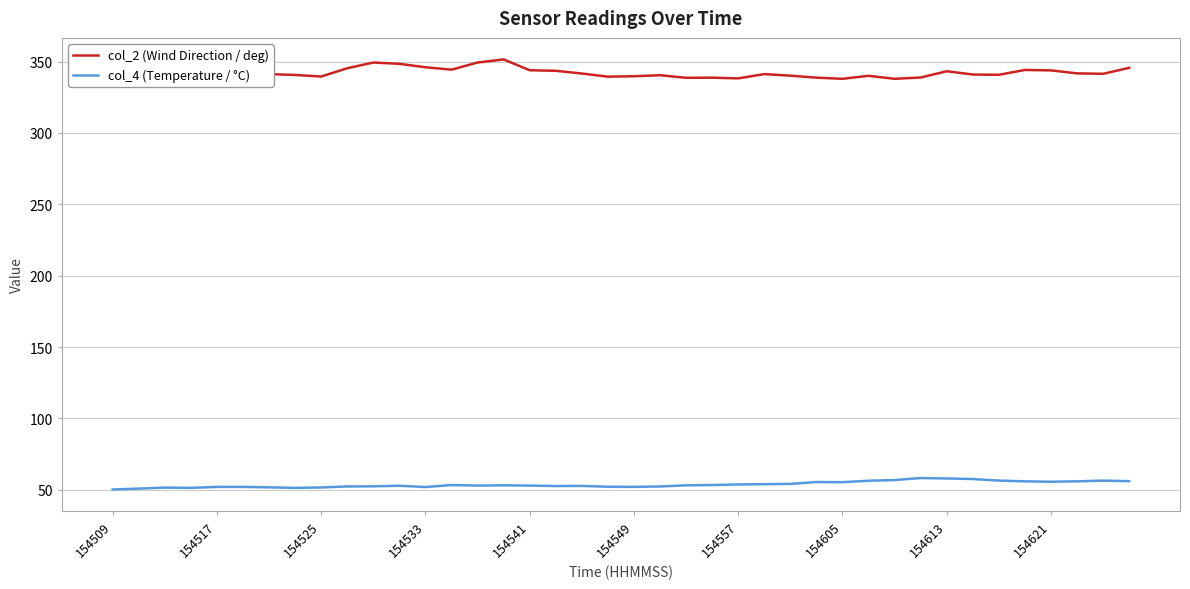

How many distinct data groups are displayed?

2